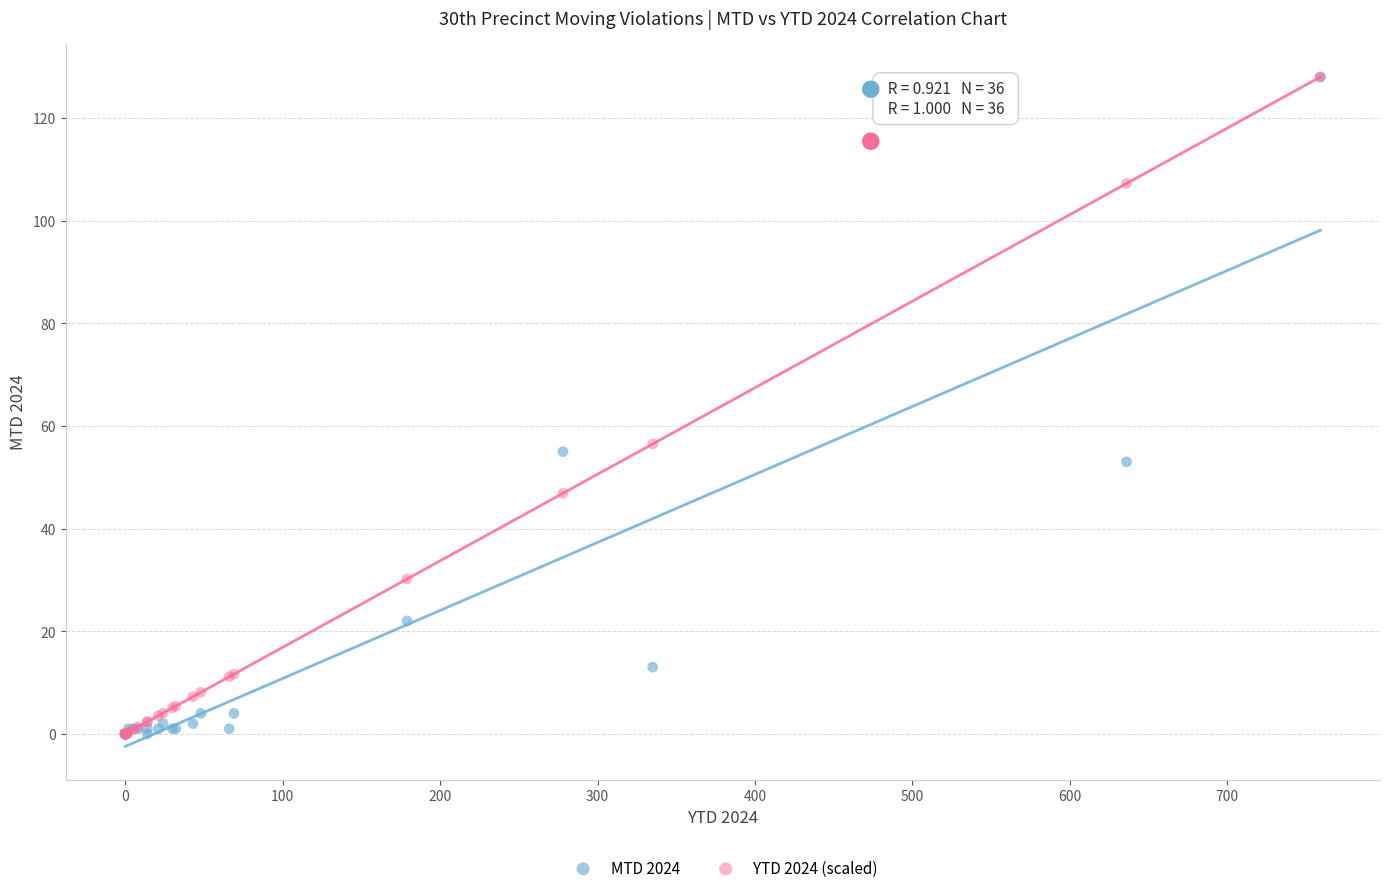

Across all series, what Y value is closest to 64?

56.5